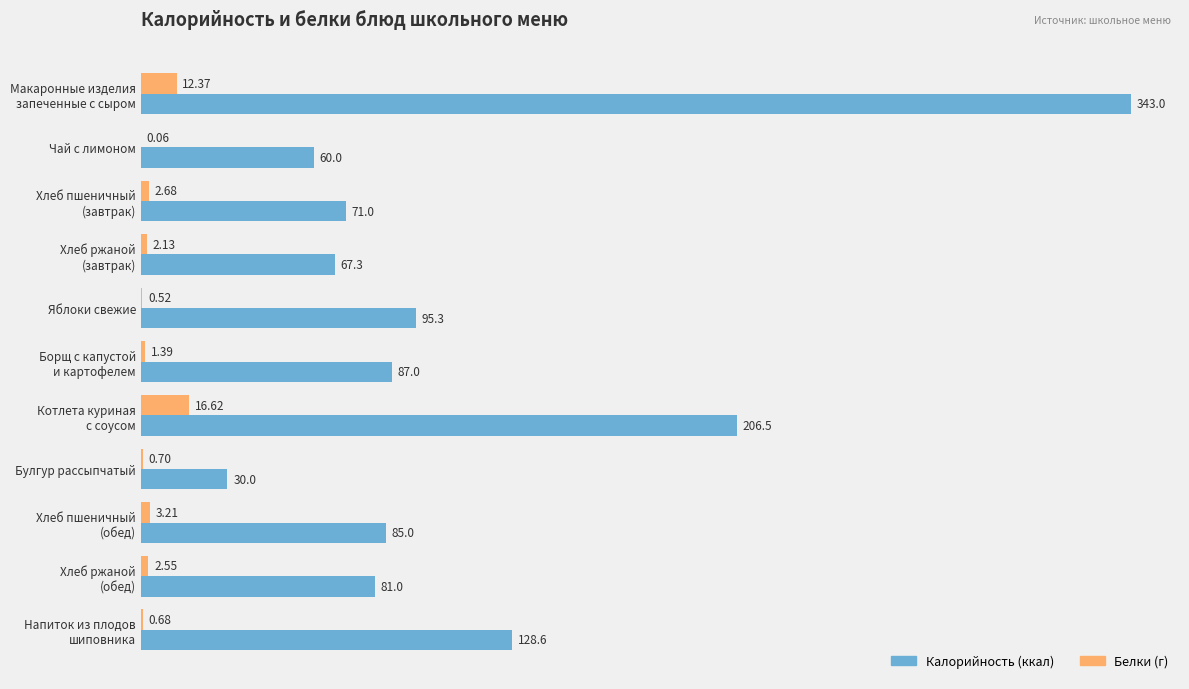

How many distinct data groups are displayed?

2